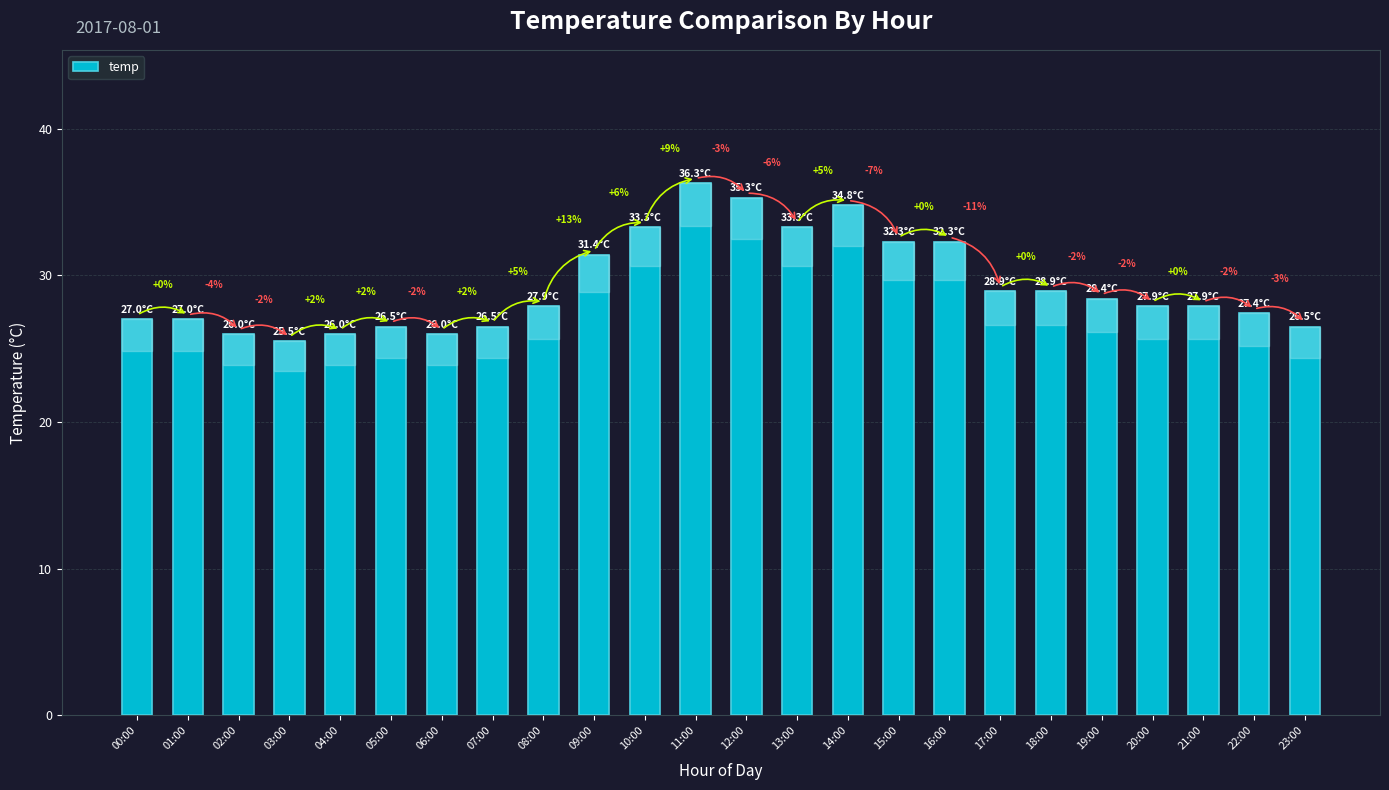

Rank the categories by value from lowest to highest.

03:00, 02:00, 04:00, 06:00, 05:00, 07:00, 23:00, 00:00, 01:00, 22:00, 08:00, 20:00, 21:00, 19:00, 17:00, 18:00, 09:00, 15:00, 16:00, 10:00, 13:00, 14:00, 12:00, 11:00